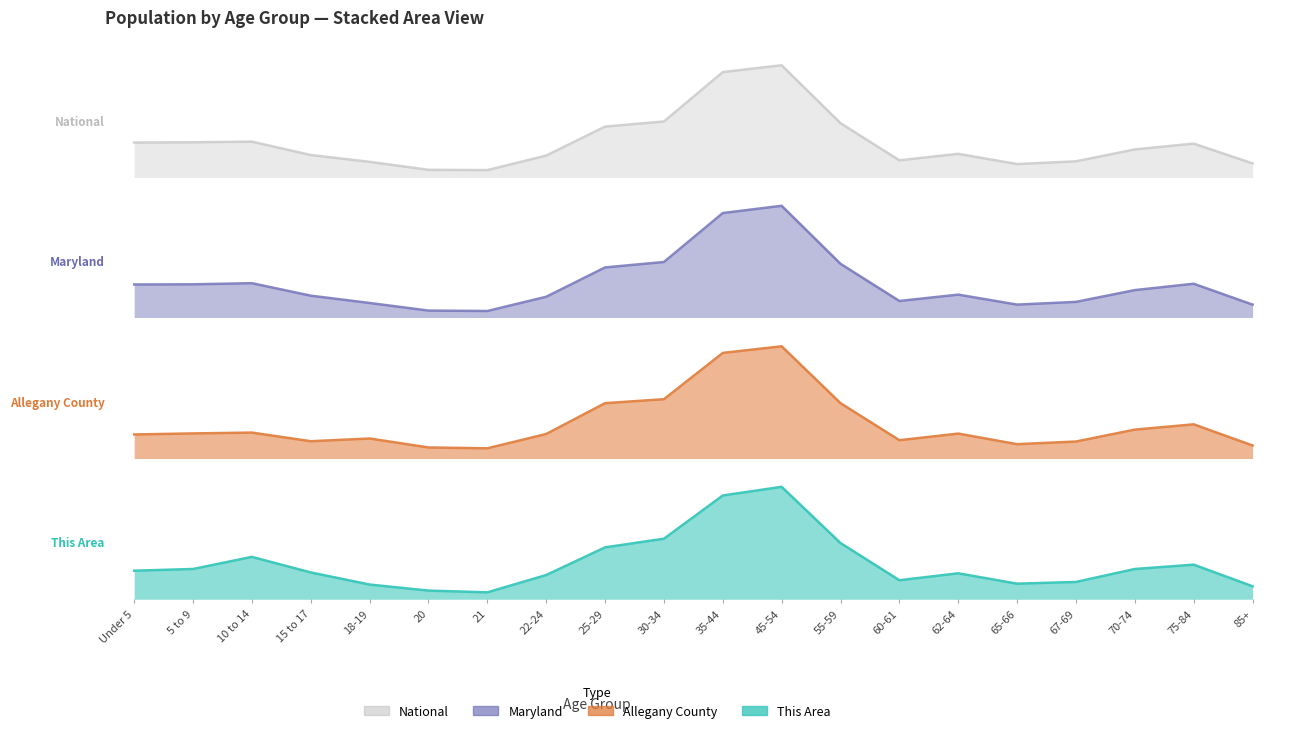

Rank the categories by Allegany County value from lowest to highest.

21, 20, 85+, 65-66, 67-69, 15 to 17, 60-61, 18-19, Under 5, 22-24, 62-64, 5 to 9, 10 to 14, 70-74, 75-84, 25-29, 55-59, 30-34, 35-44, 45-54